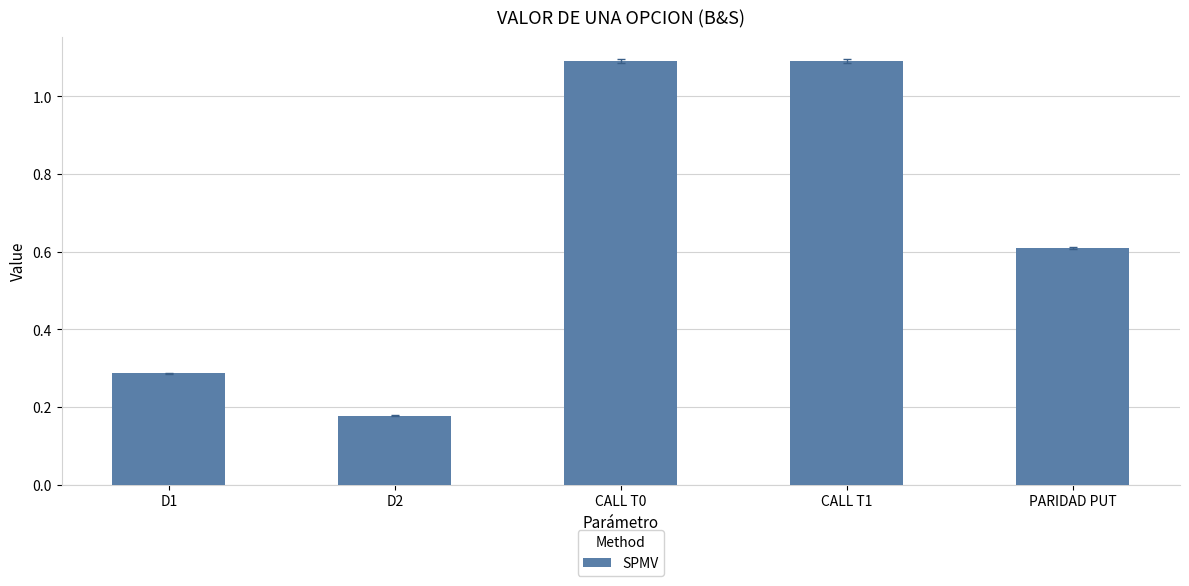

True or false: the data shows 0.6 at PARIDAD PUT.

True